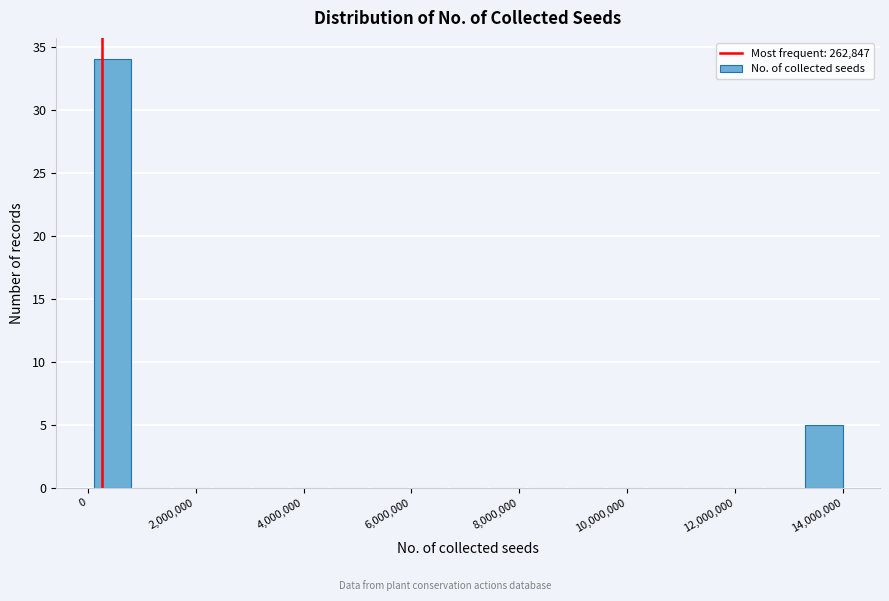

Around what value on the x-axis is the tallest bar? Give the approximate position of its centre, as read against the axis.

400000